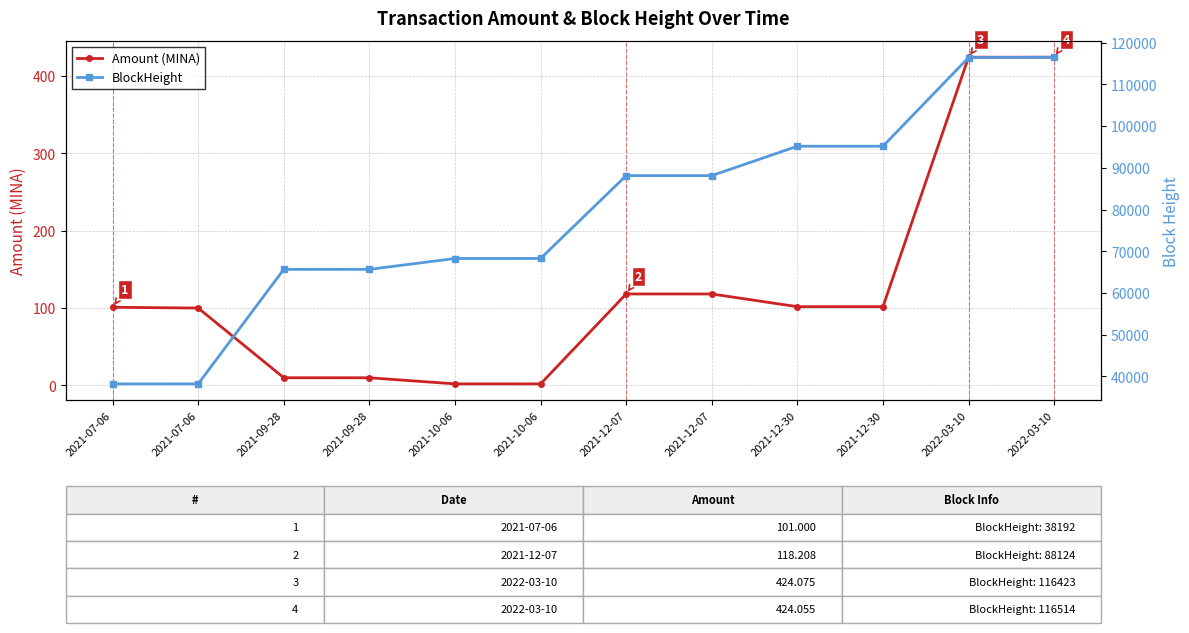

The Amount (MINA) series shows 65.4 at 2021-12-30. True or false?

False